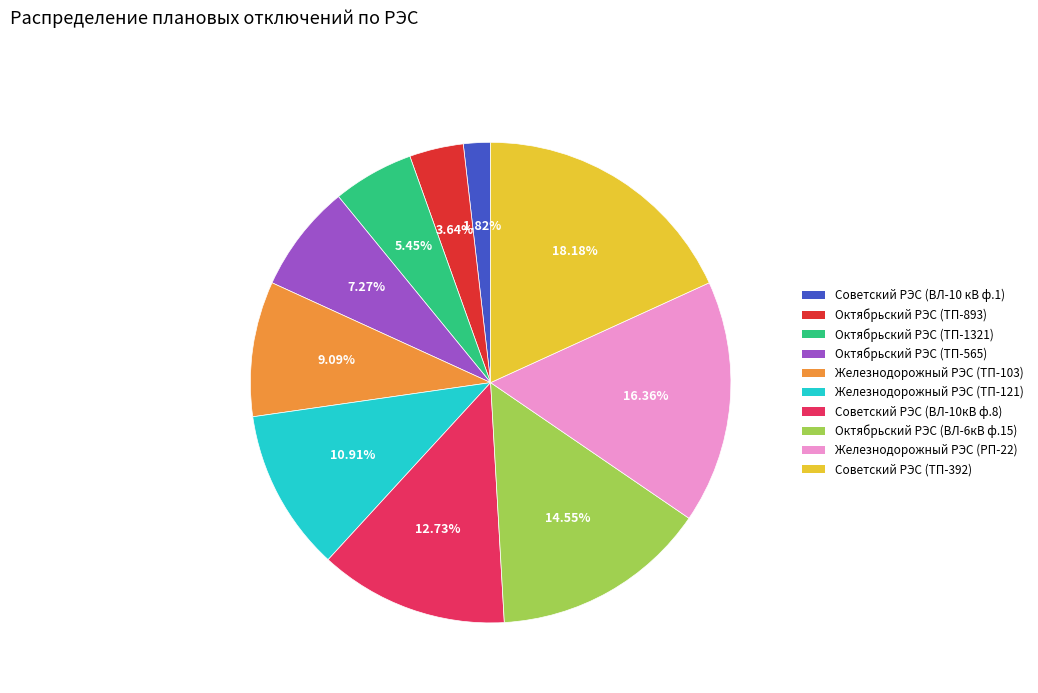

How many segments does this pie chart have?

10